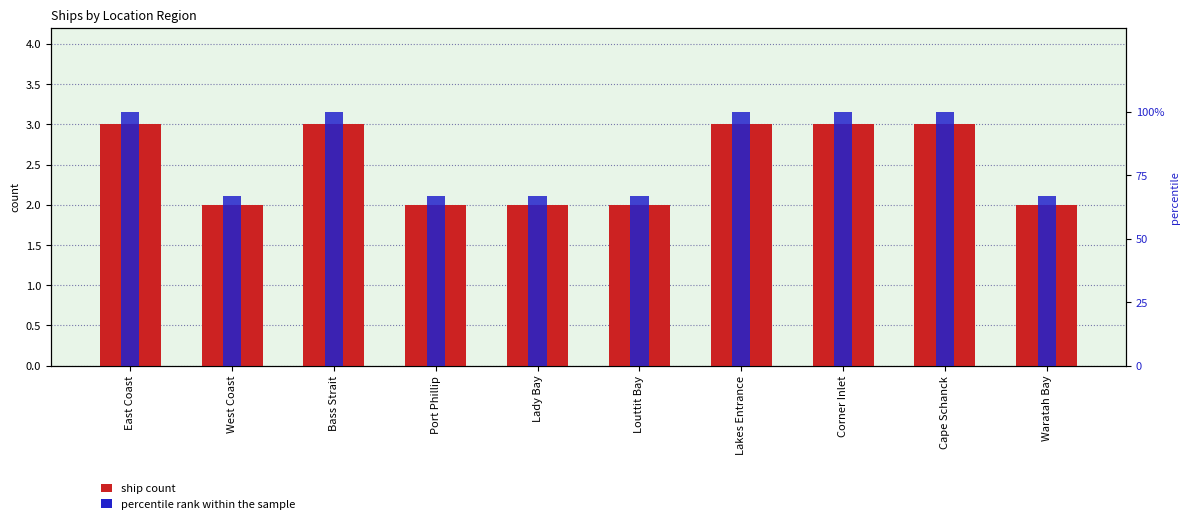

Which category has the highest value in the percentile rank within the sample series?

East Coast